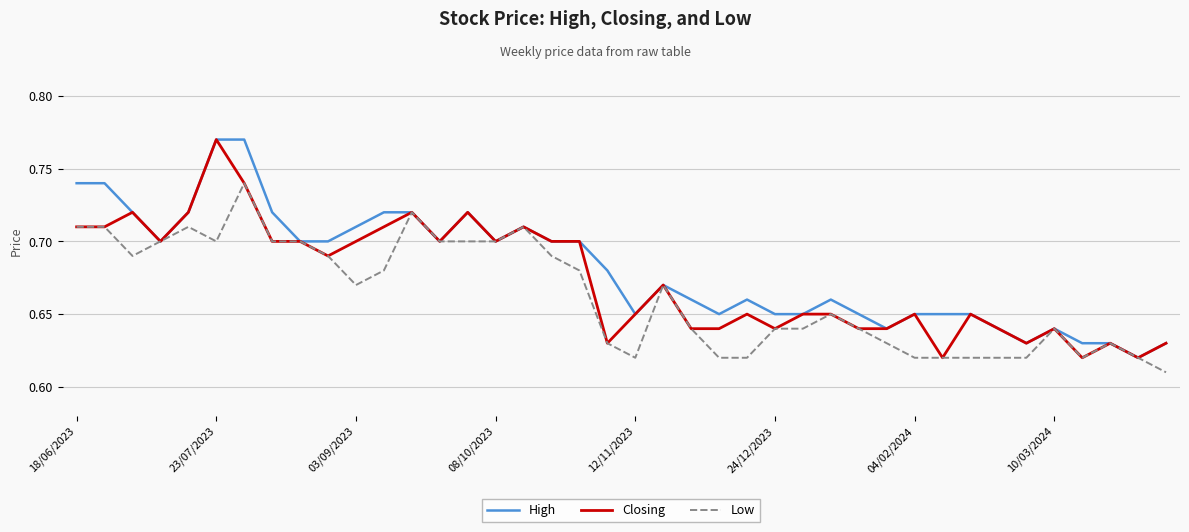

Rank the series by their average value, from highest to lowest.

High, Closing, Low